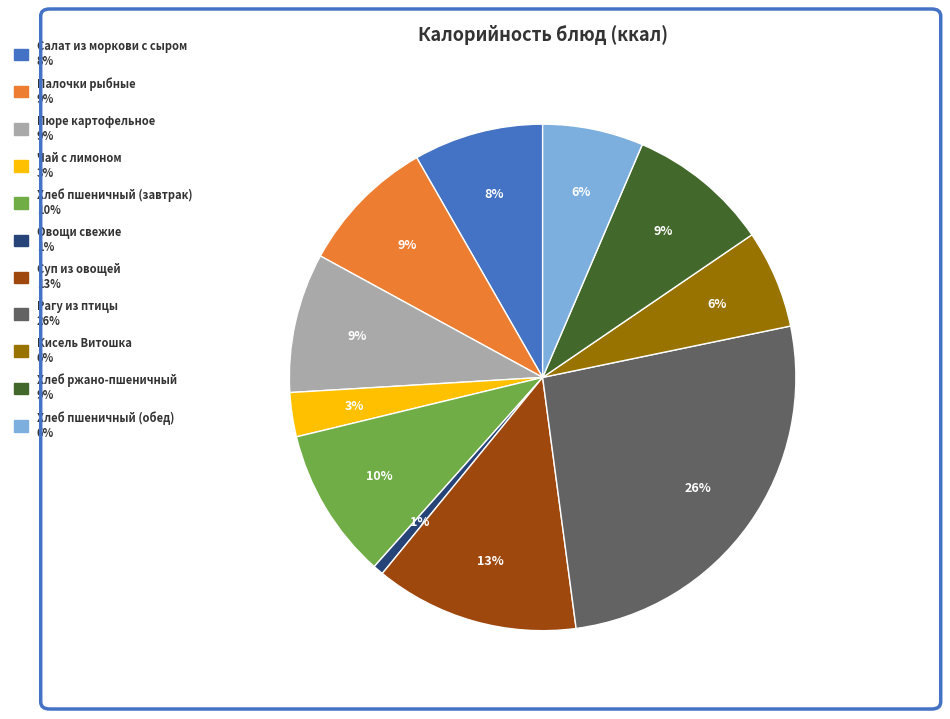

Is it true that Хлеб пшеничный (обед) is 18% of the pie?

False